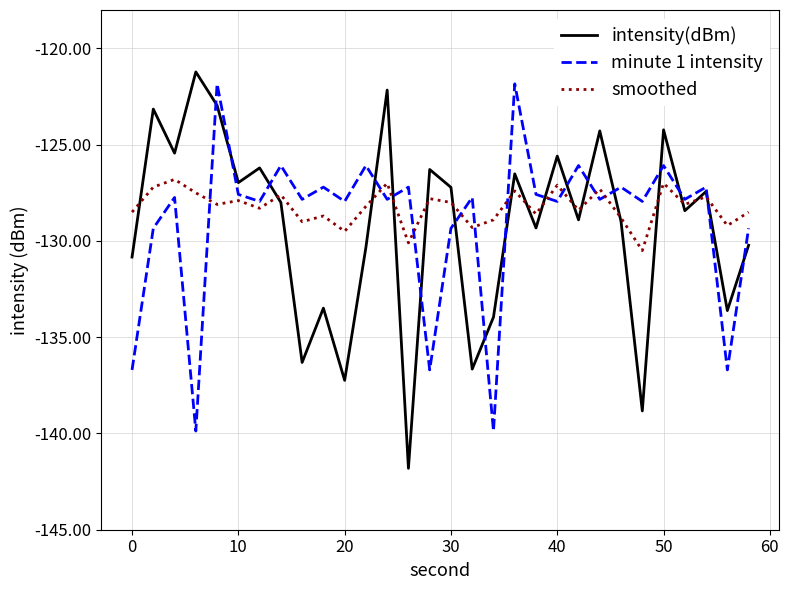

What is the maximum value for minute 1 intensity?

-121.8